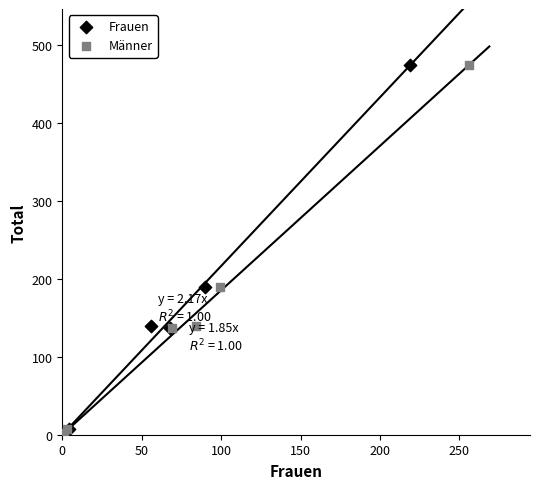

What are all the series names shown in the legend?

Frauen, Männer